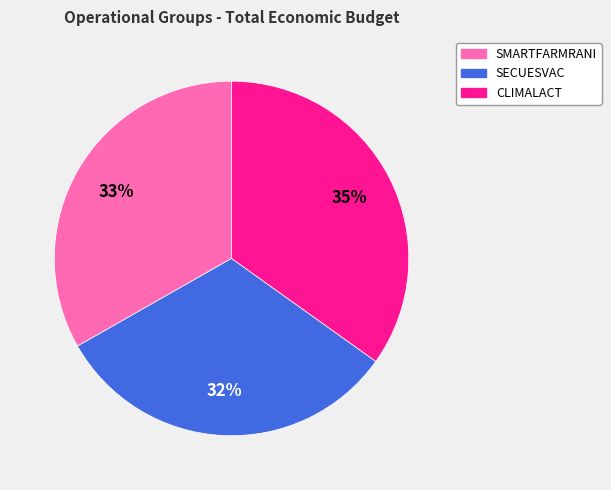

Is SECUESVAC the majority of the pie?

No